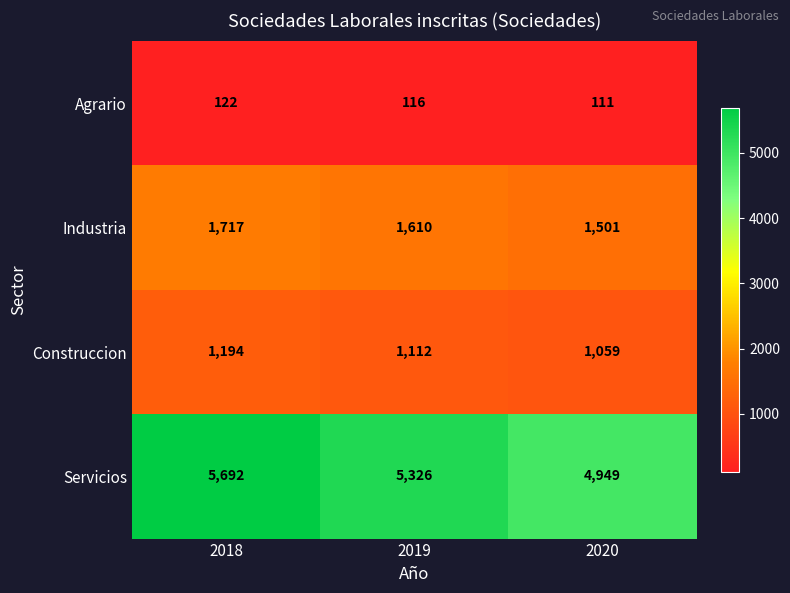

What is the minimum value shown in the chart?

111